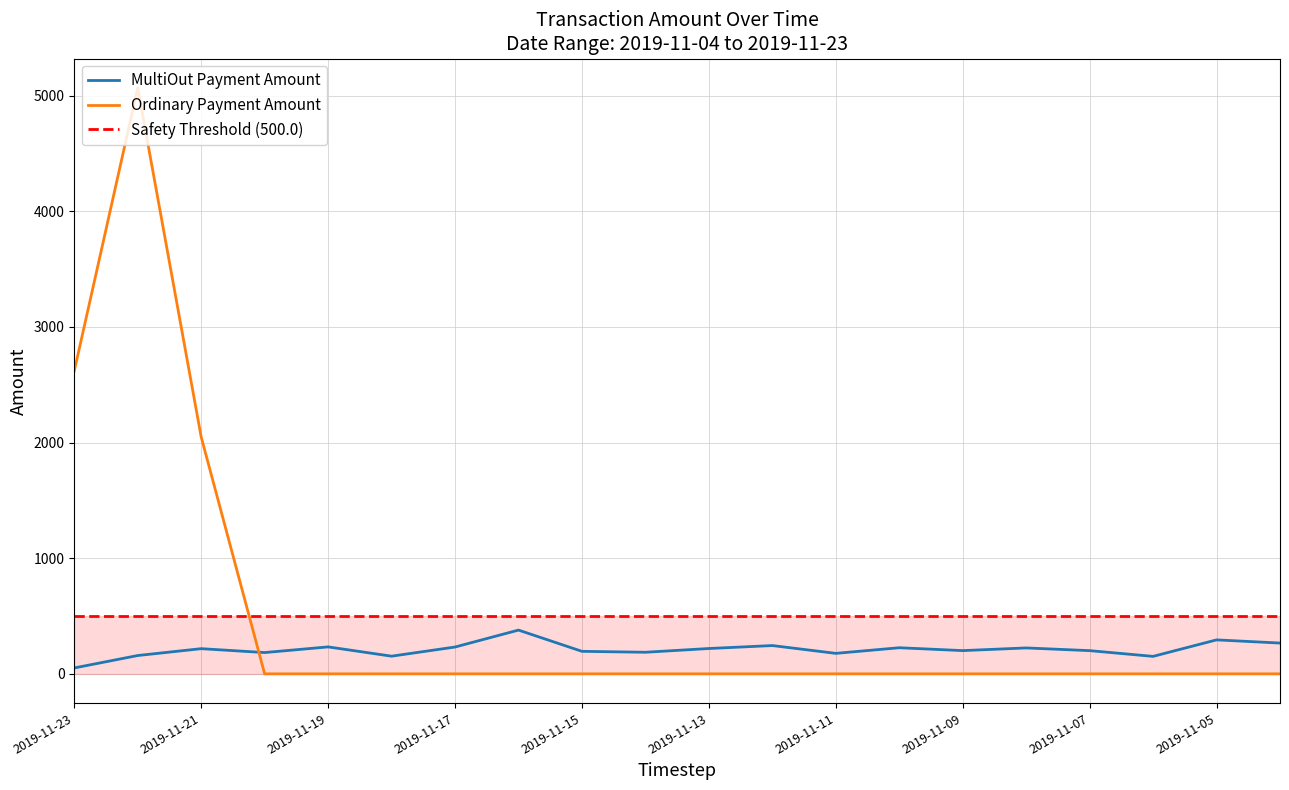

What is the sum of all MultiOut Payment Amount values?

4192.7